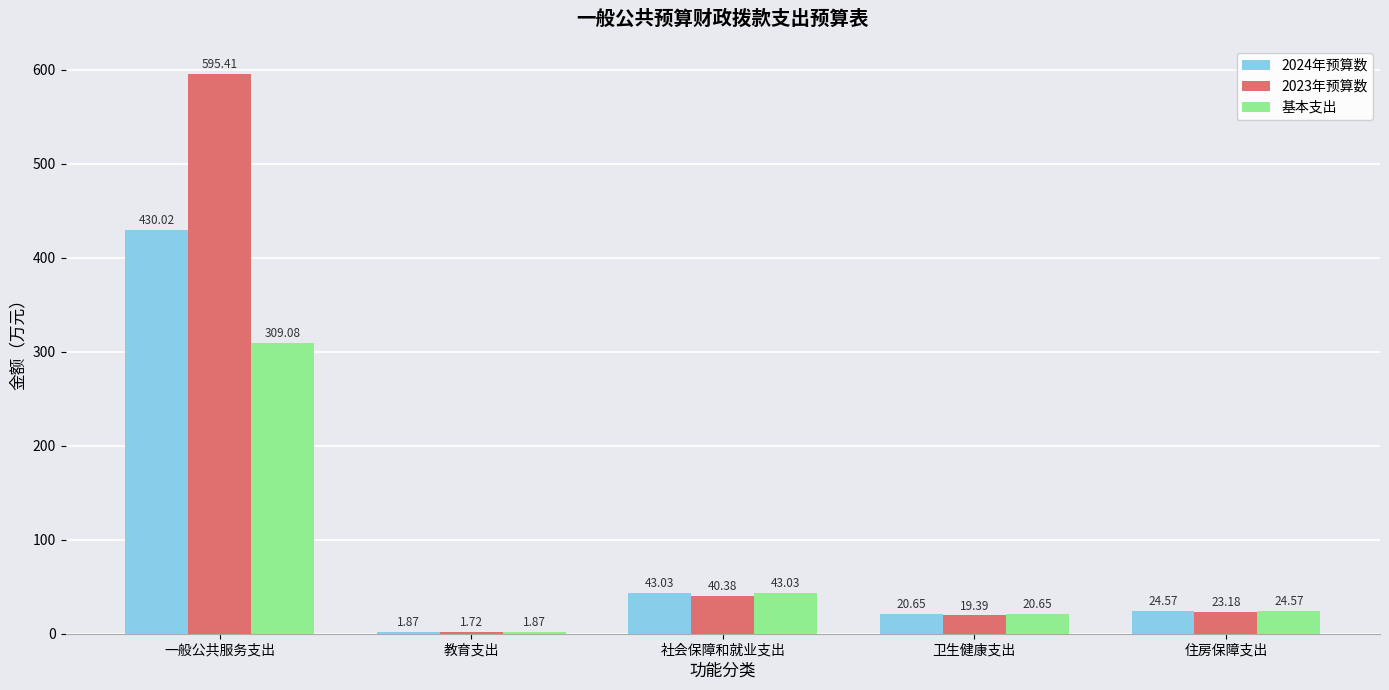

What is the total value across all series at 社会保障和就业支出?

126.4